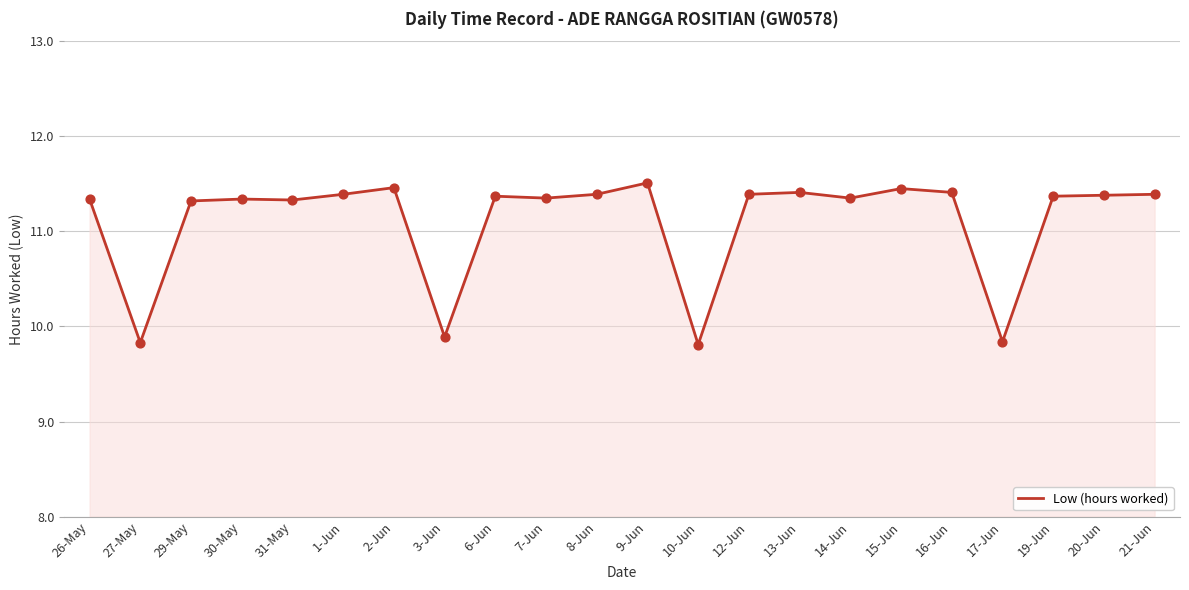

What is the ratio of the value at 30-May to the value at 20-Jun?

1.0